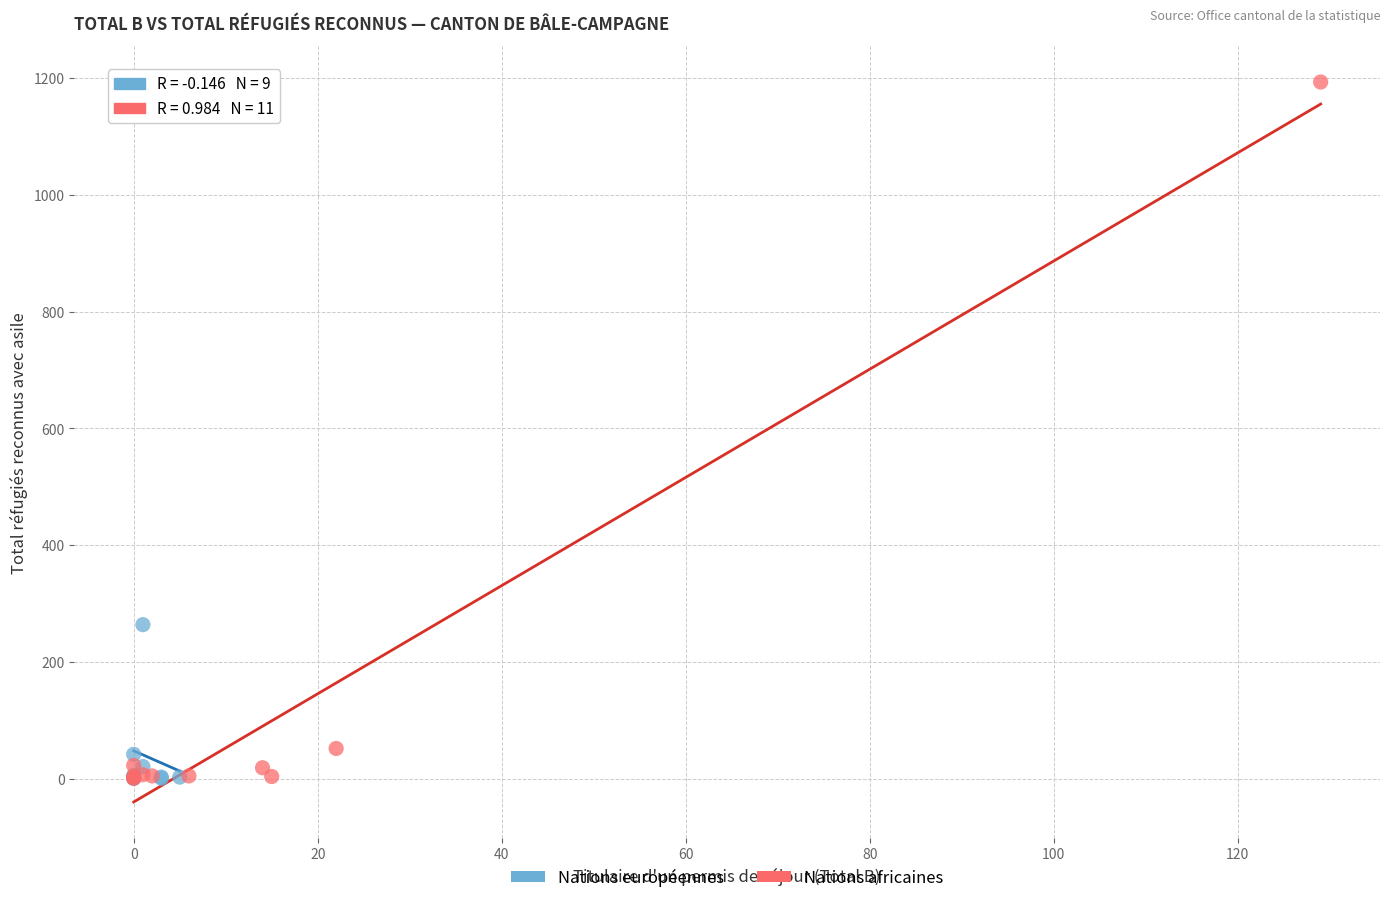

Which series has the largest Y range (max minus min)?

Nations africaines